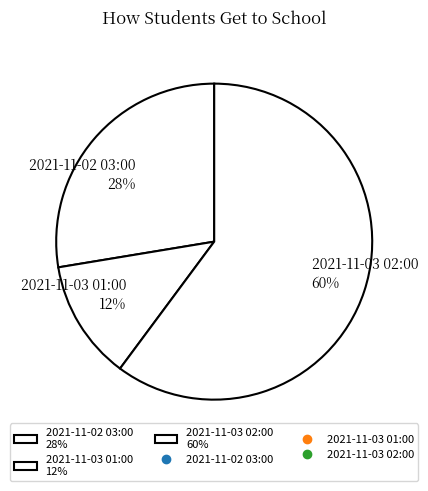

What is the majority slice?

2021-11-03 02:00